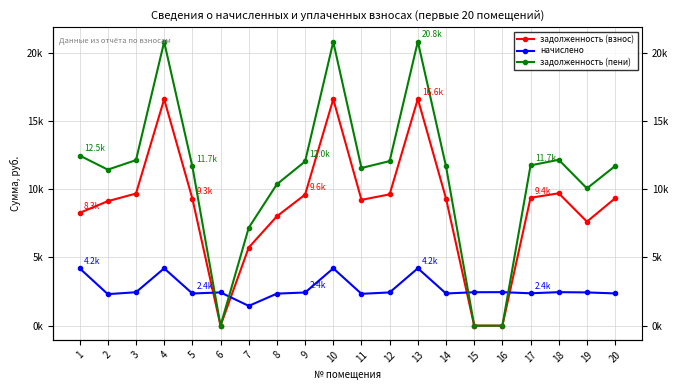

List the series in order of their peak value, highest first.

задолженность (пени), задолженность (взнос), начислено